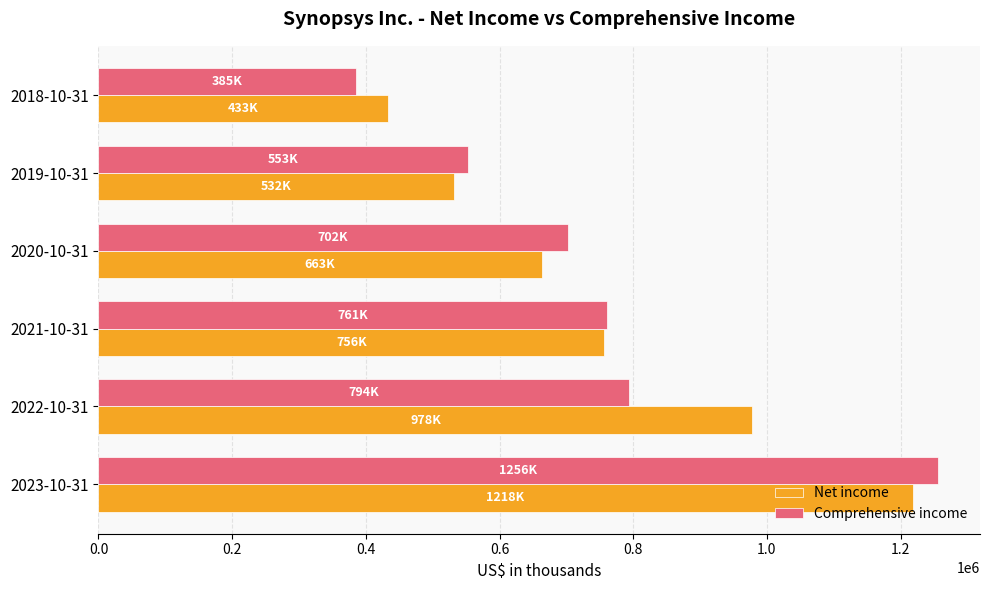

What is the lowest value of the Net income series?

432518